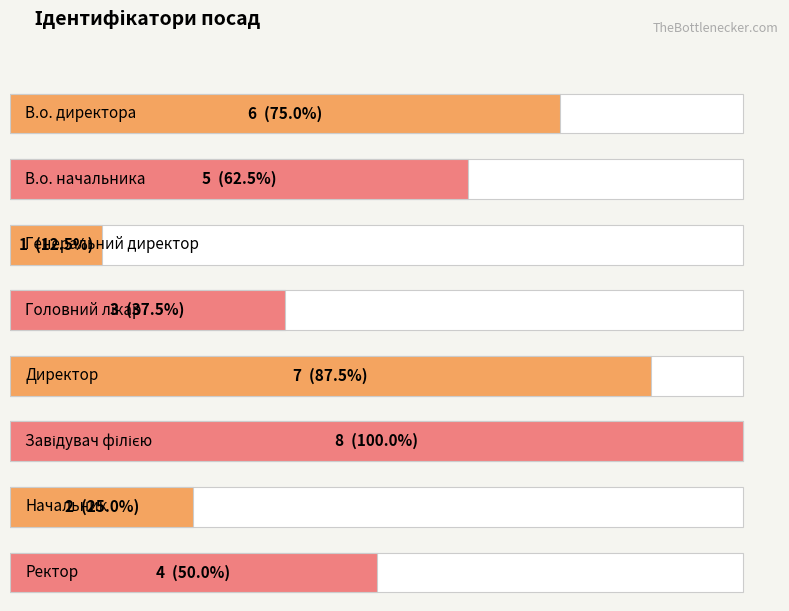

What is the difference between the maximum and minimum values?

7